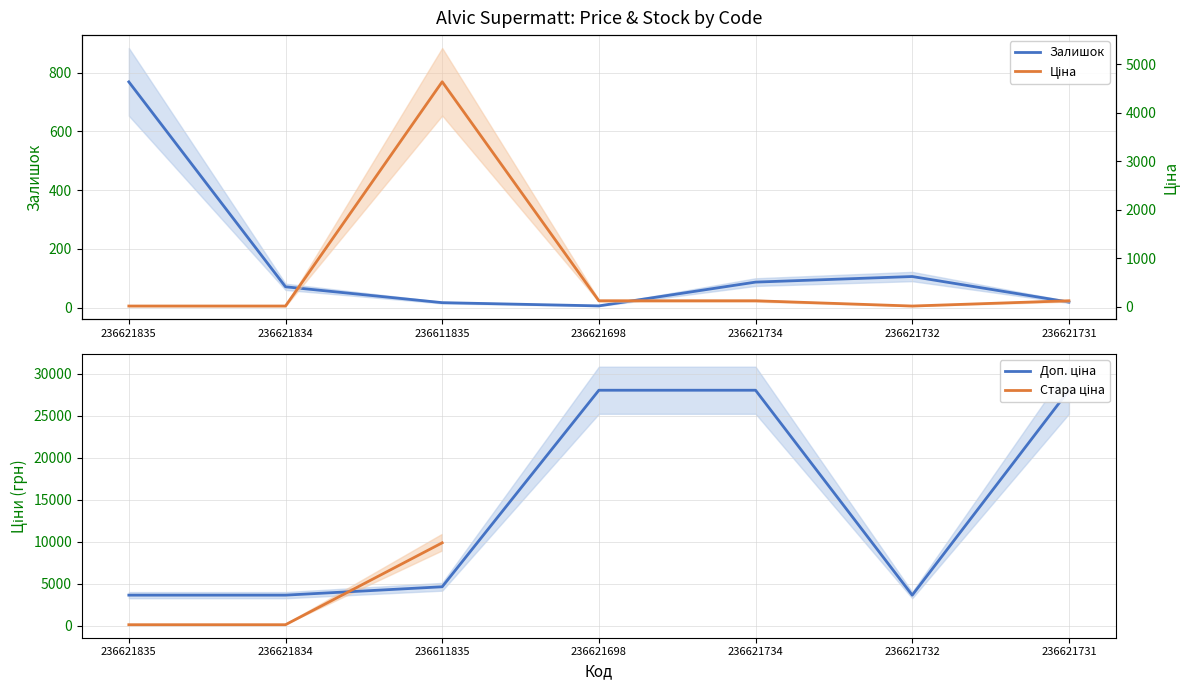

What is the spread (max minus min) of values at 236621734?

27939.0